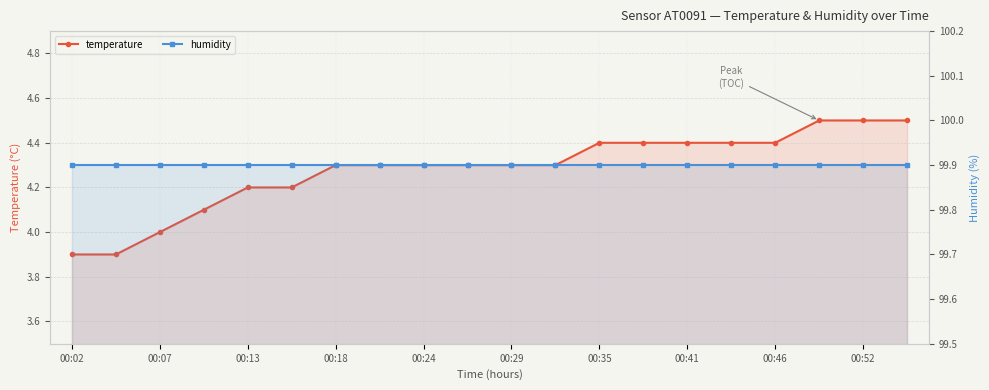

Which series has the widest spread of values?

temperature